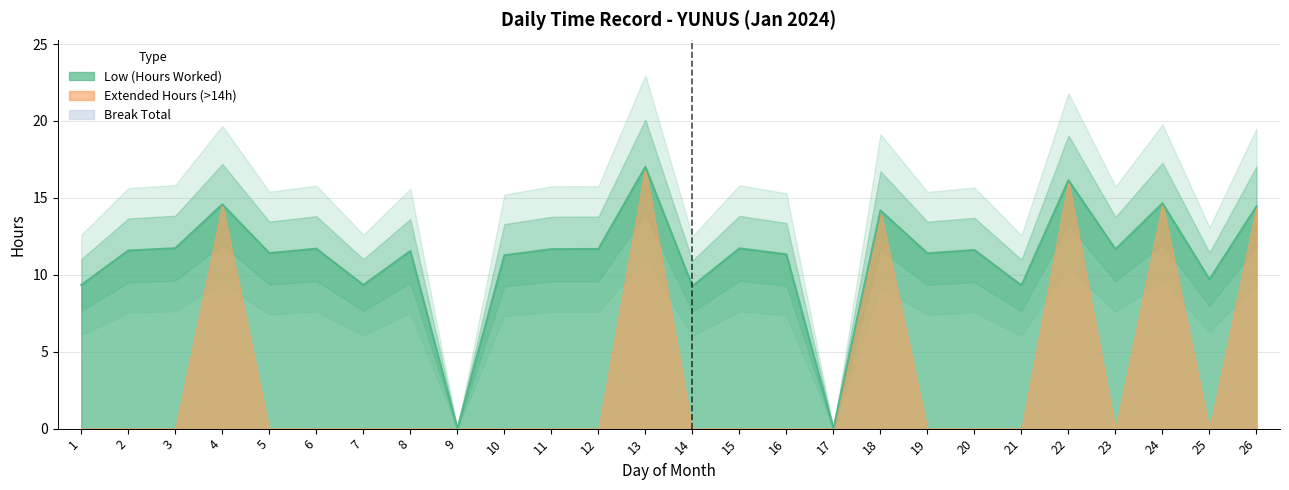

What is the greatest value displayed?

17.0